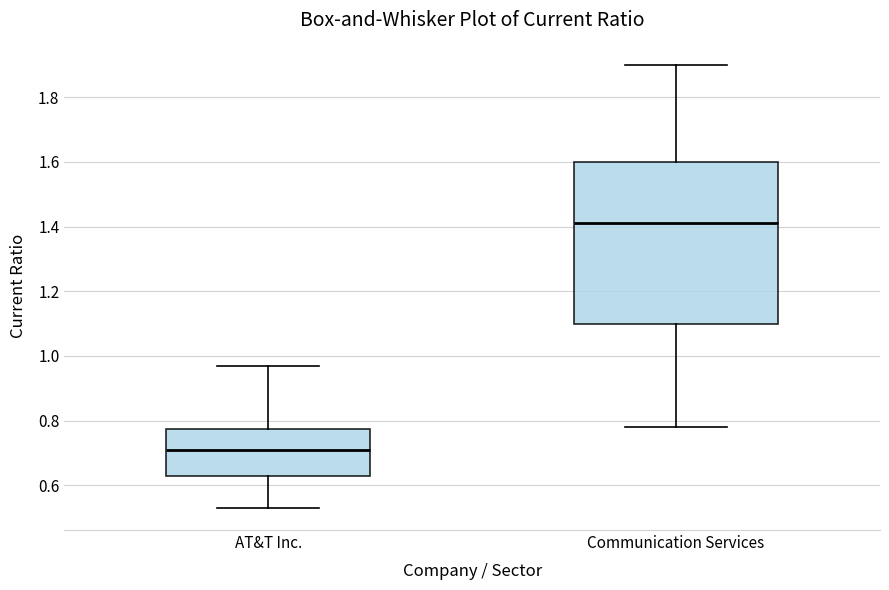

Which box is the tallest, from its lower edge to its upper edge?

Communication Services